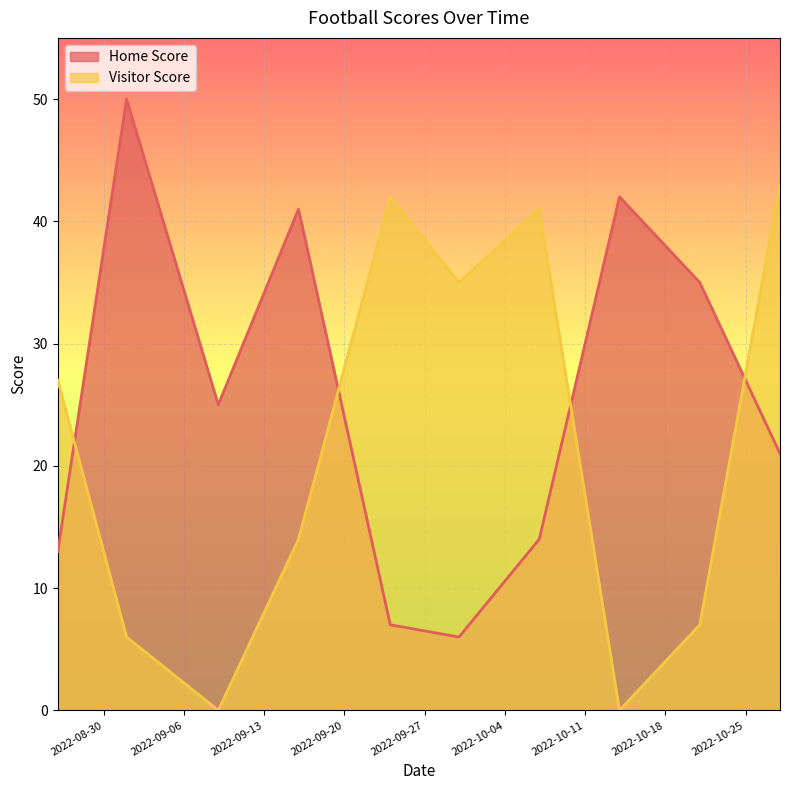

Which series ends up on top after the final intersection of Visitor Score and Home Score?

Visitor Score